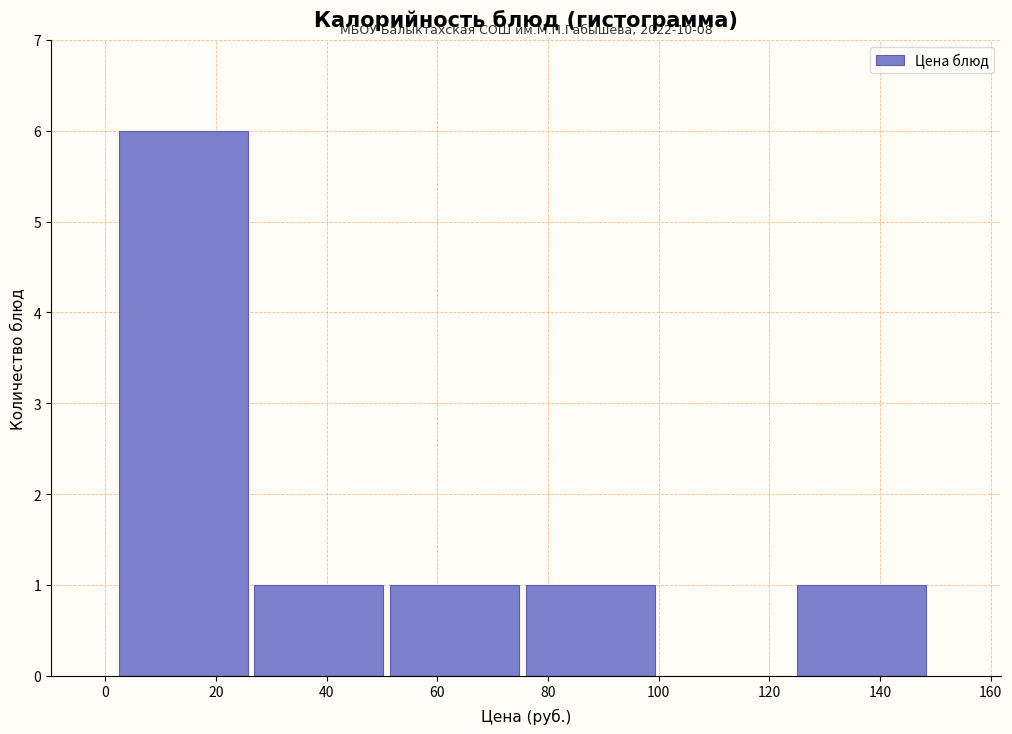

Over which range of the x-axis is the bar tallest?

2 to 26